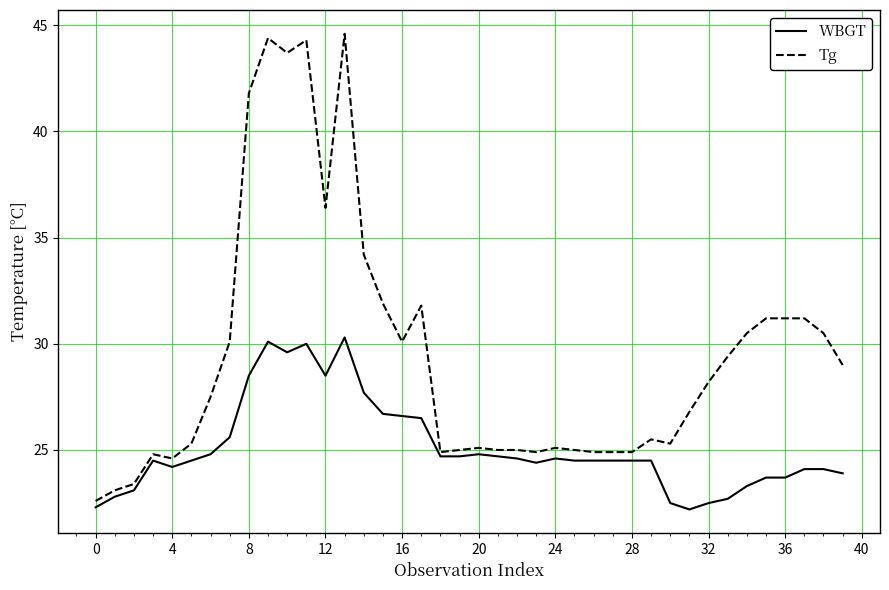

What is the maximum value for Tg?

44.6